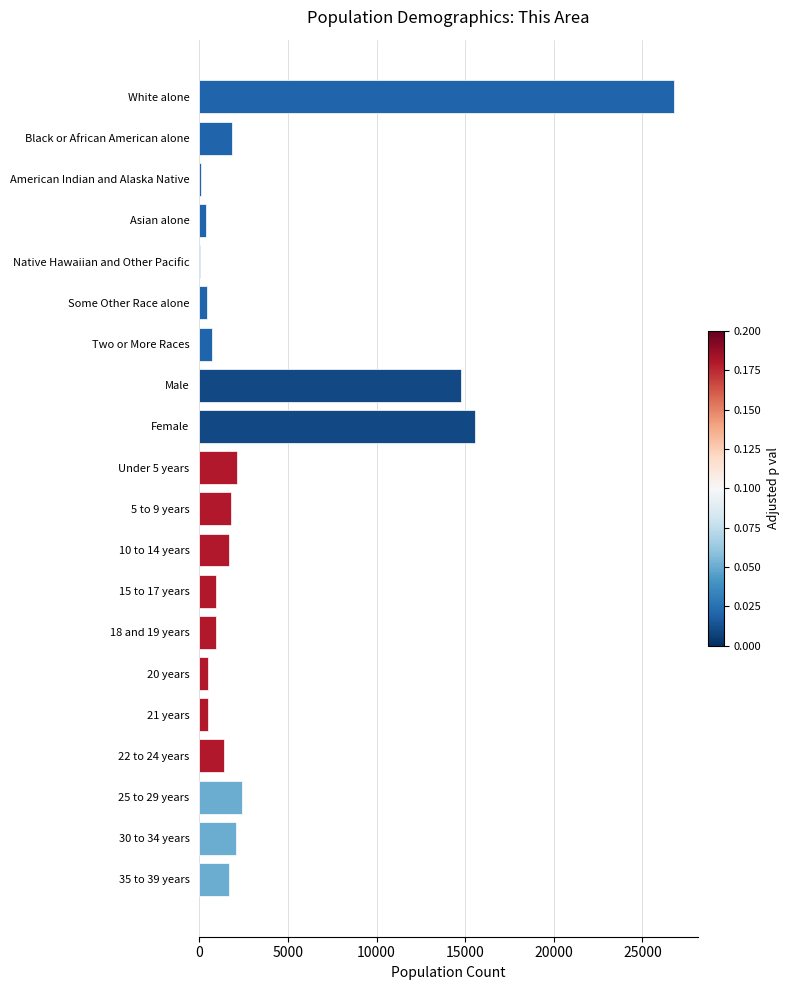

What is the change in value from 5 to 9 years to 25 to 29 years?

+639